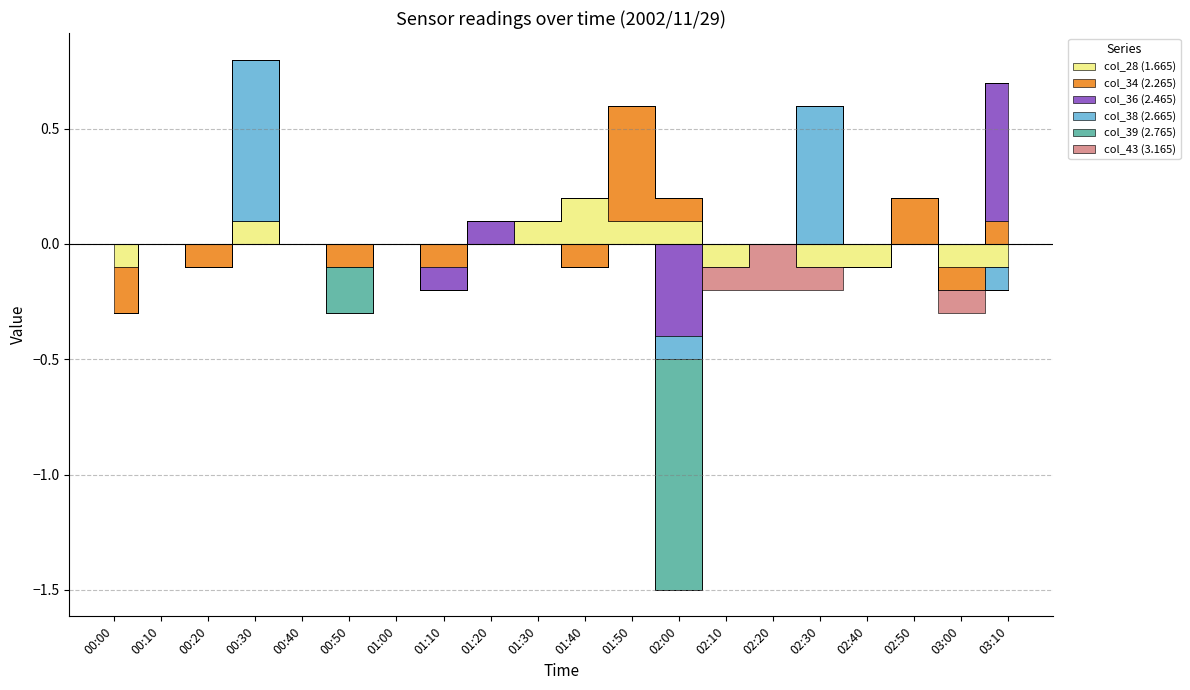

How many distinct data groups are displayed?

6